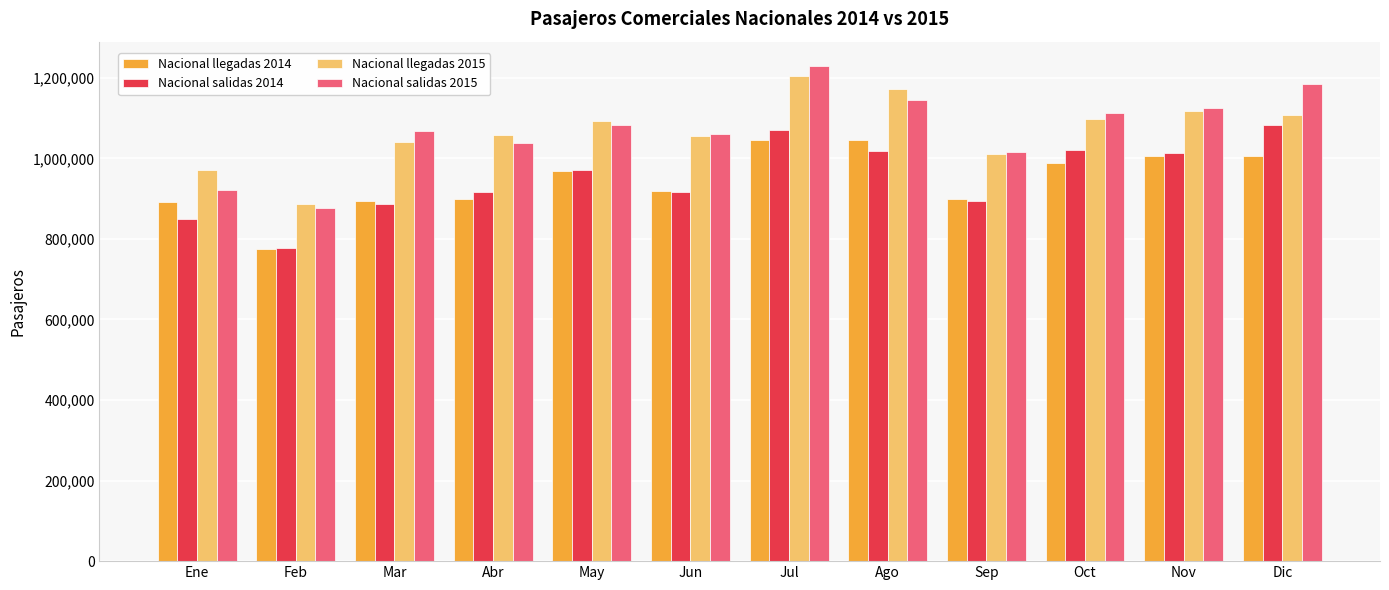

What is the average value of the Nacional salidas 2014 series?

951542